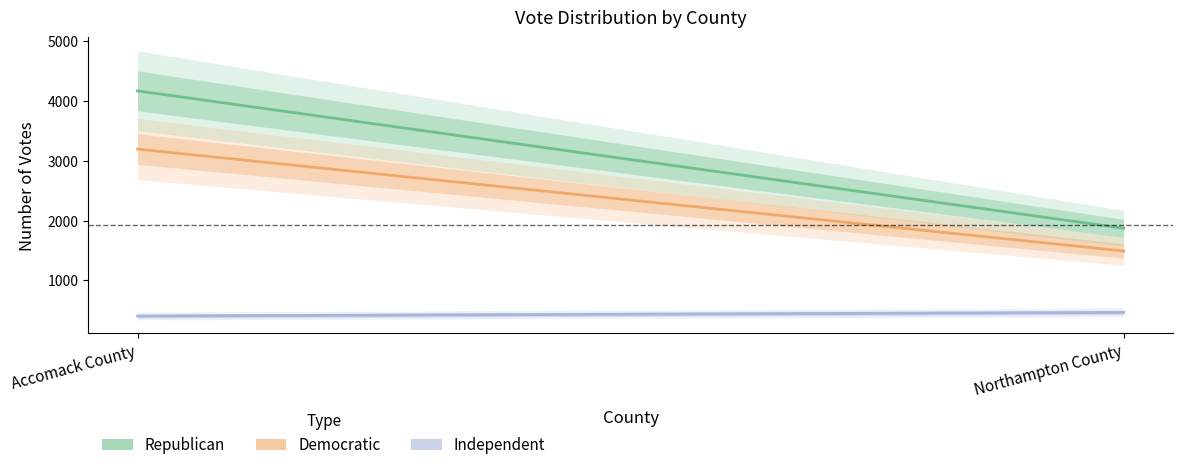

Is this an area chart (filled region under the line)?

No